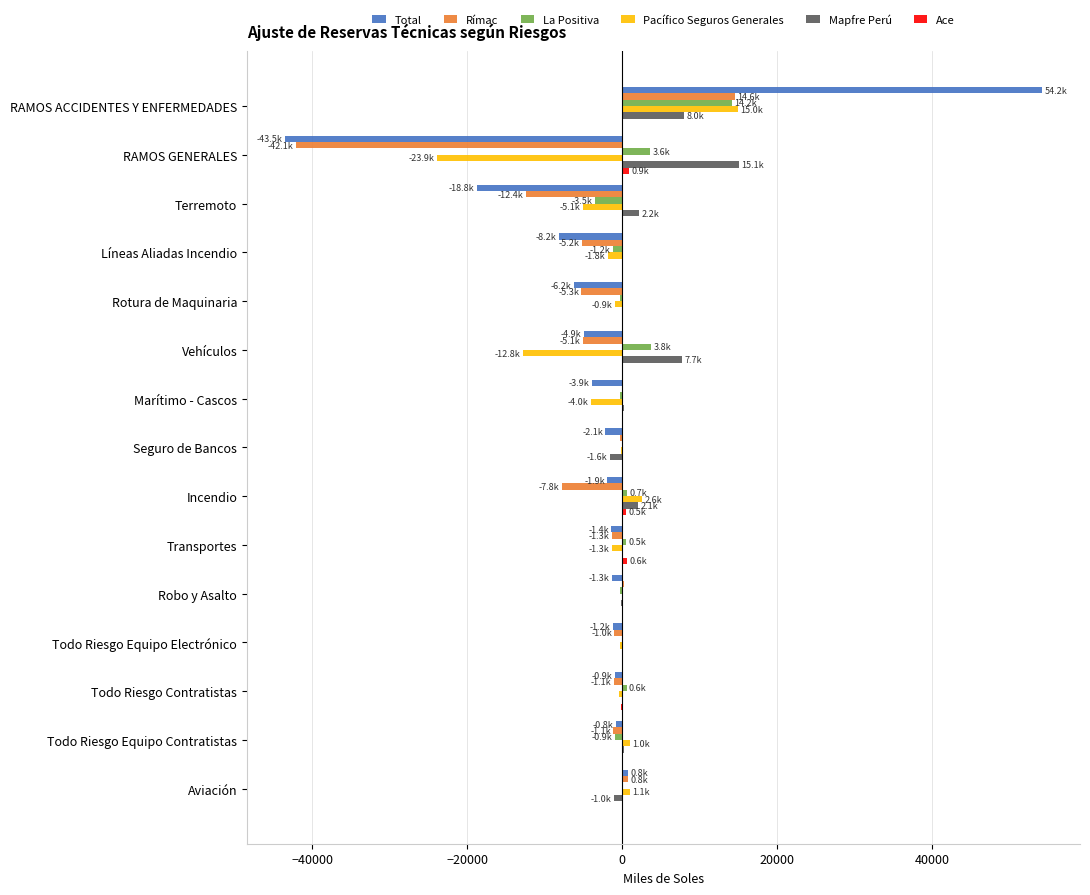

What is the sum of all La Positiva values?

17223.2